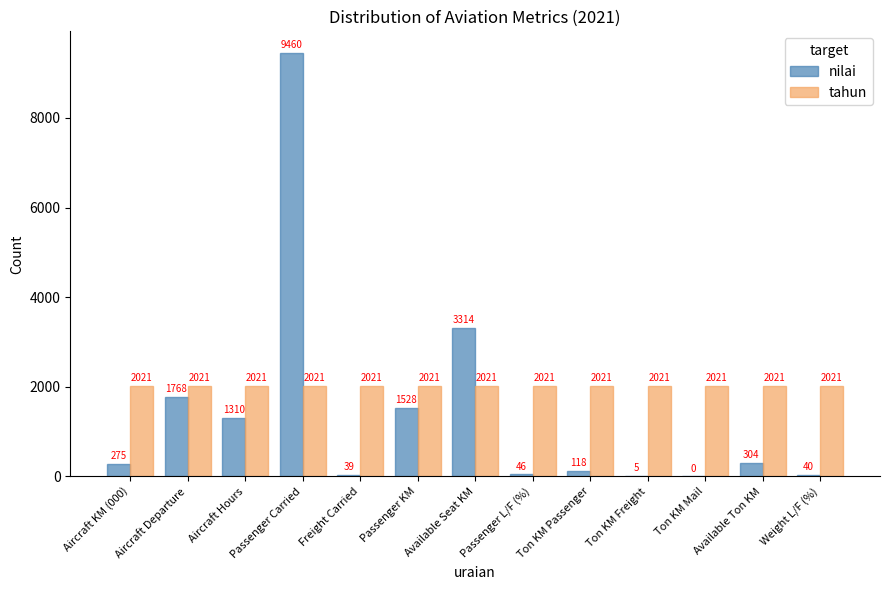

Which category has the highest value in the nilai series?

Passenger Carried